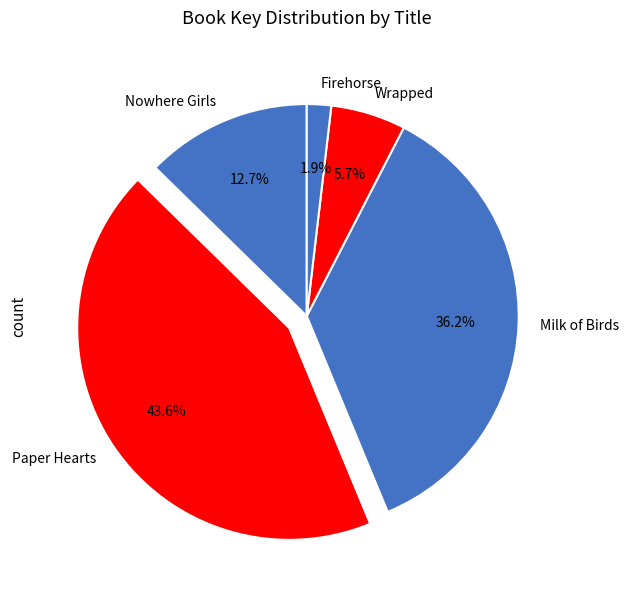

What is the ratio of the value at Paper Hearts to the value at Nowhere Girls?

3.4